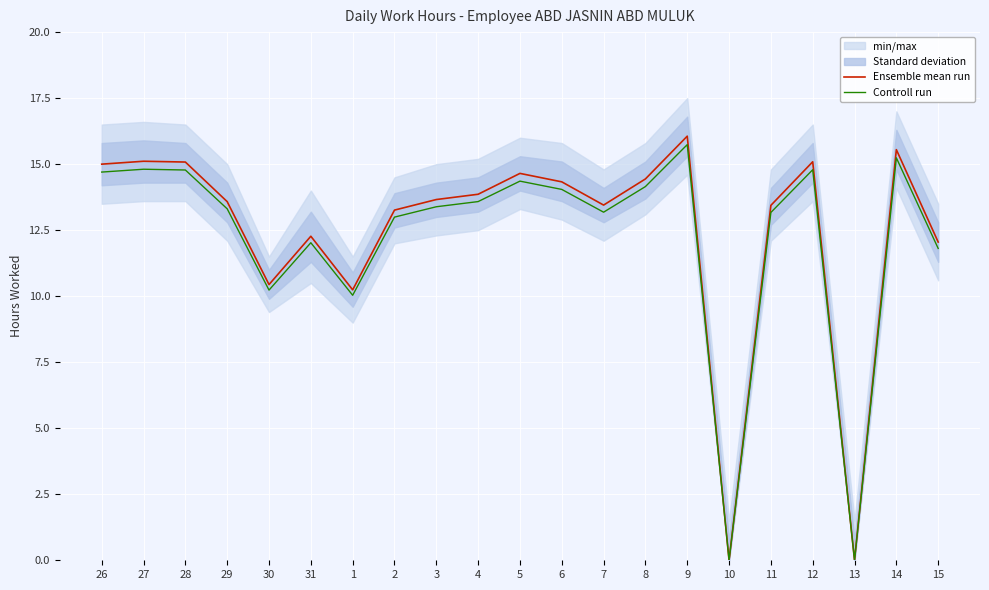

Reading left to right, transcribe all the data shown in this chart.

Ensemble mean run: 26=15.0	27=15.1	28=15.1	29=13.6	30=10.4	31=12.3	1=10.2	2=13.3	3=13.7	4=13.9	5=14.7	6=14.3	7=13.4	8=14.4	9=16.1	10=0.0	11=13.4	12=15.1	13=0.0	14=15.6	15=12.1
Controll run: 26=14.7	27=14.8	28=14.8	29=13.3	30=10.2	31=12.0	1=10.0	2=13.0	3=13.4	4=13.6	5=14.4	6=14.0	7=13.2	8=14.2	9=15.7	10=0.0	11=13.2	12=14.8	13=0.0	14=15.2	15=11.8